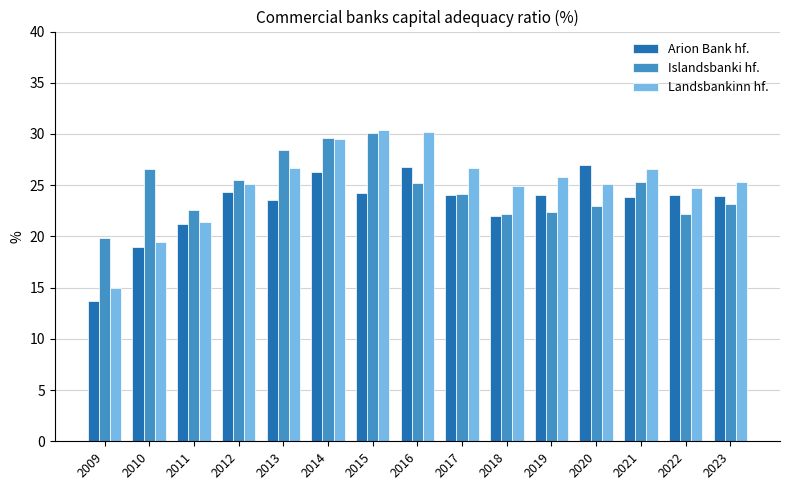

What is the sum of the Landsbankinn hf. values at 2014 and 2020?

54.6